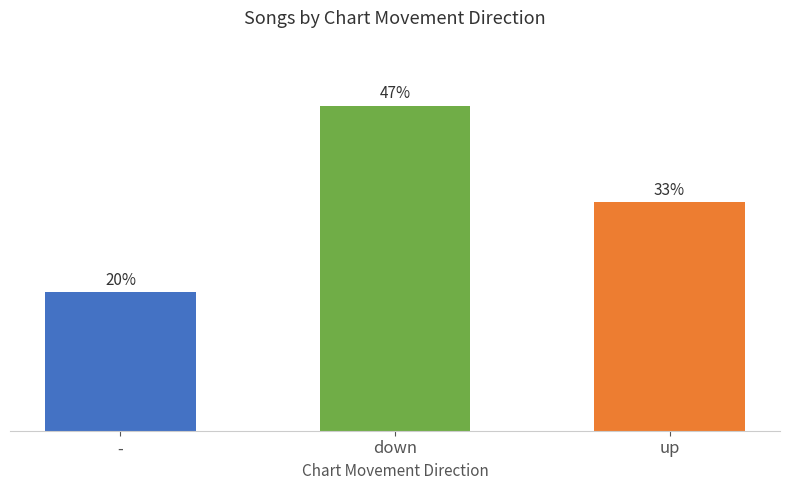

List the labels in order of value, largest first.

down, up, -